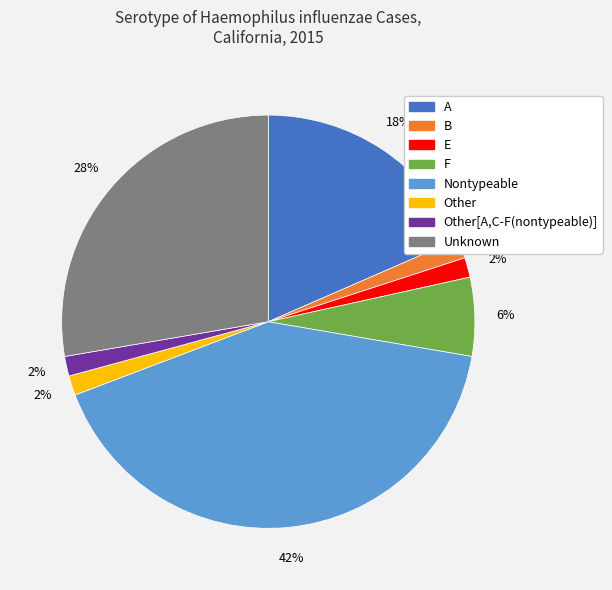

Is there any slice that represents more than half of the pie?

No